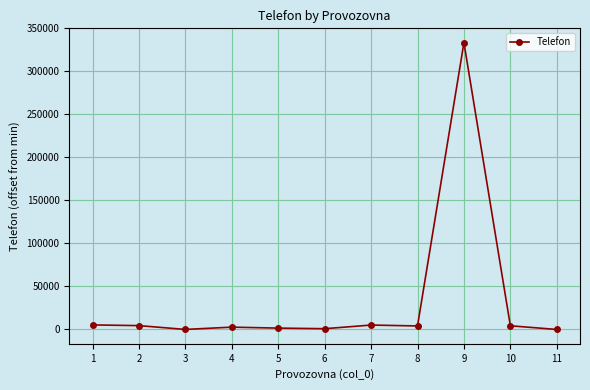

Between 7 and 5, which is larger?

7